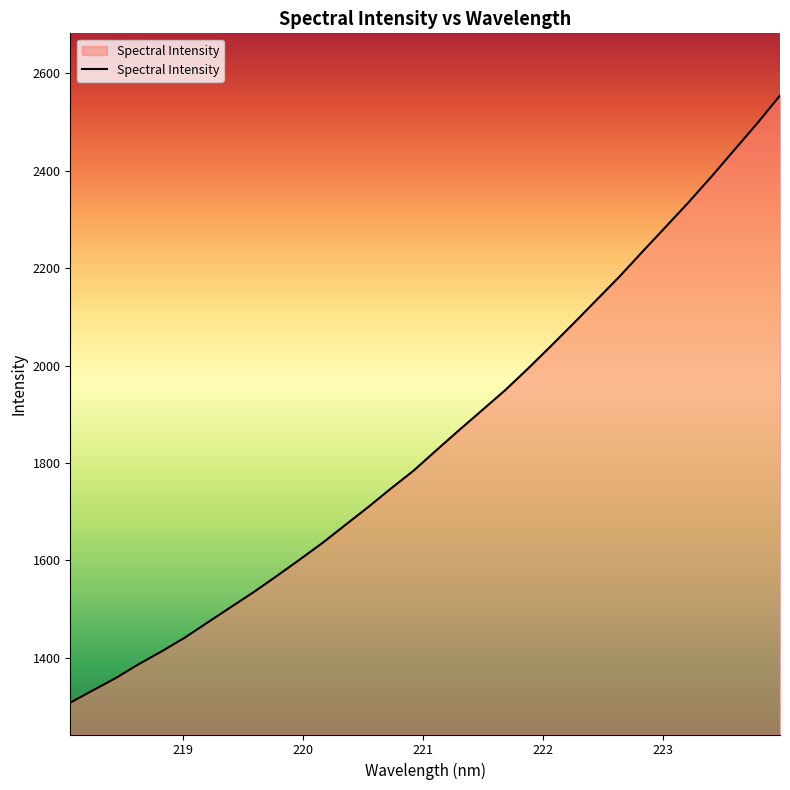

What is the difference between the maximum and minimum values?

1246.2